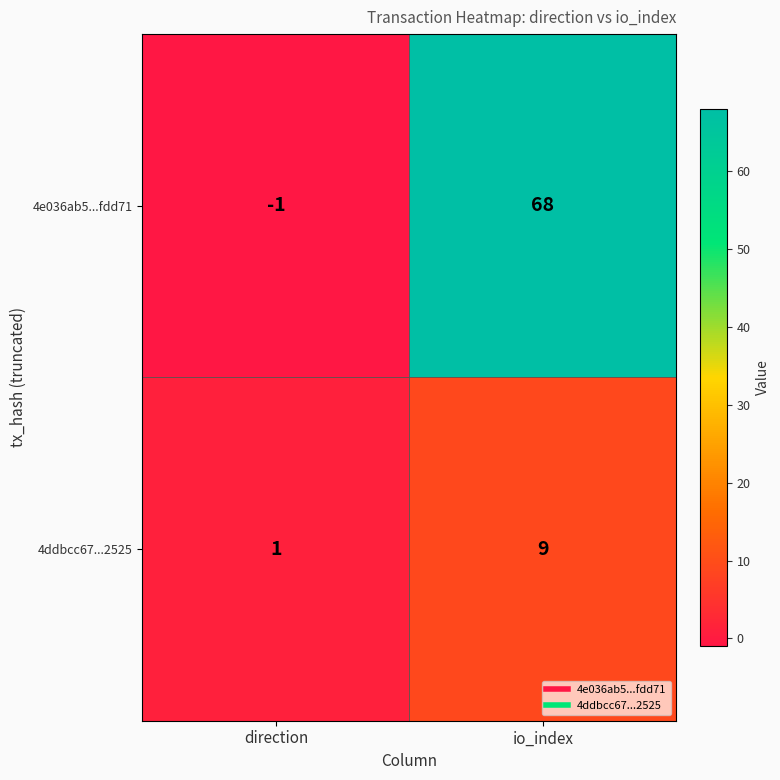

How many data points does each series have?

2